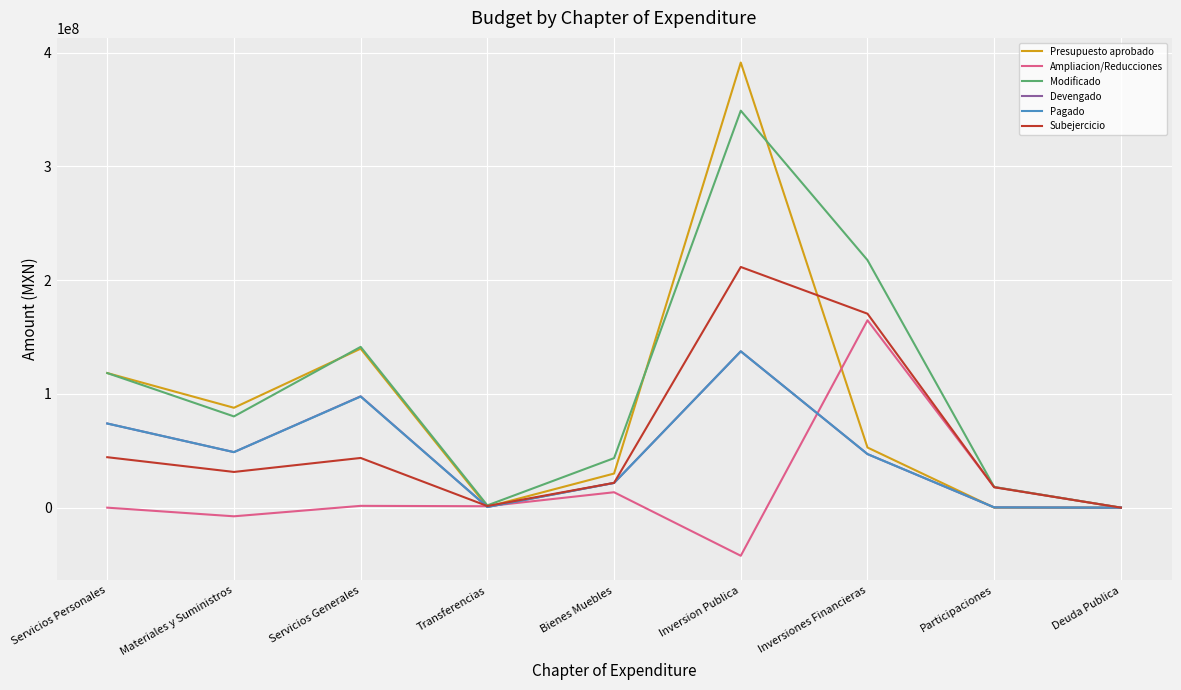

What is the highest value of the Modificado series?

348904584.4